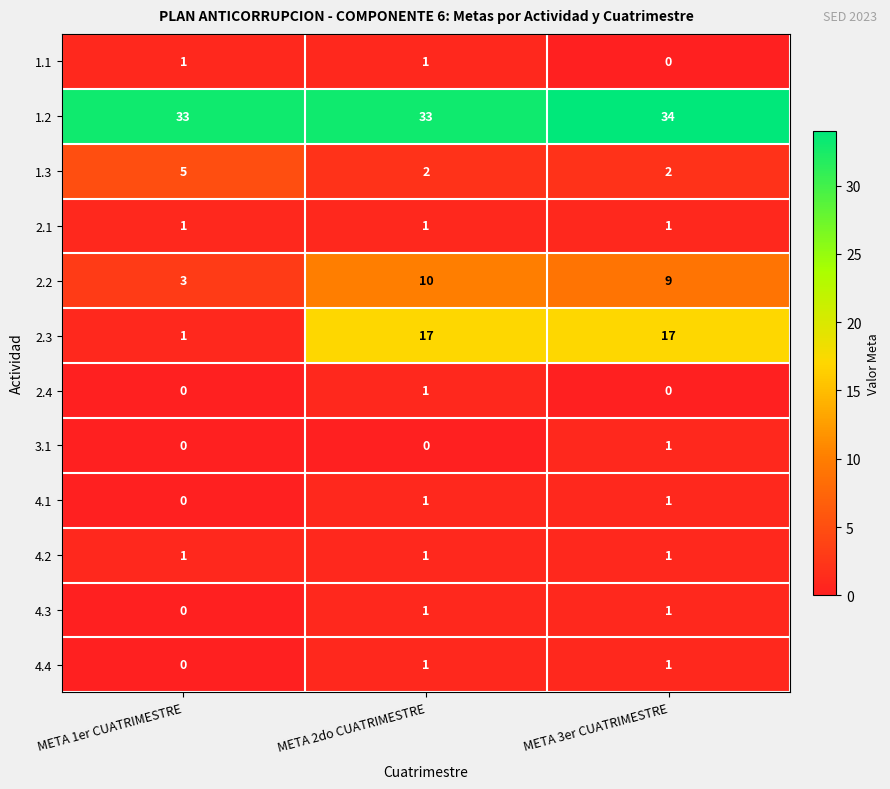

At which category is the sum across all series the highest?

META 2do CUATRIMESTRE